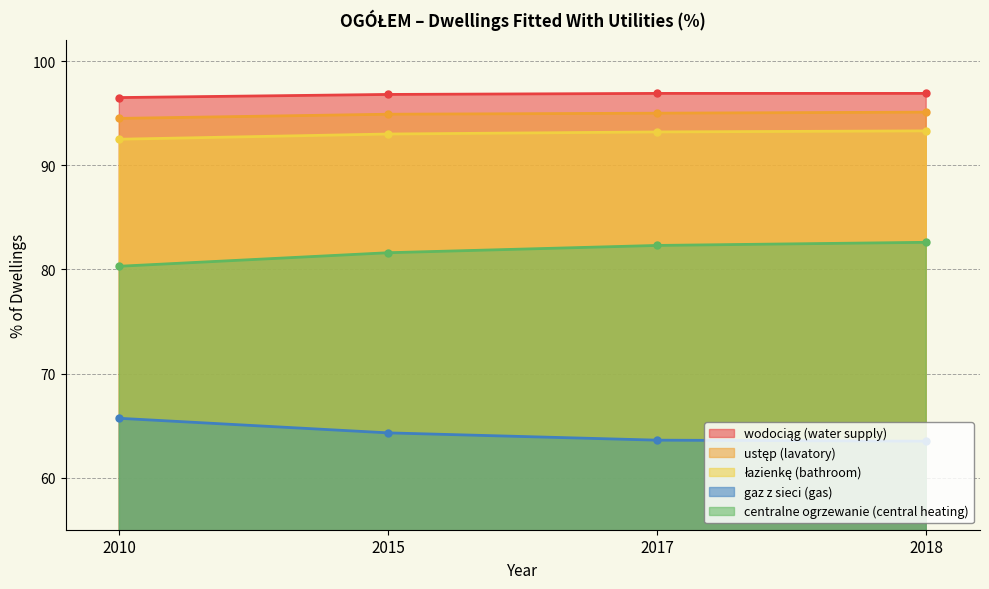

Reading left to right, transcribe all the data shown in this chart.

wodociąg (water supply): 96.5	96.8	96.9	96.9
ustęp (lavatory): 94.5	94.9	95.0	95.1
łazienkę (bathroom): 92.5	93.0	93.2	93.3
gaz z sieci (gas): 65.7	64.3	63.6	63.5
centralne ogrzewanie (central heating): 80.3	81.6	82.3	82.6